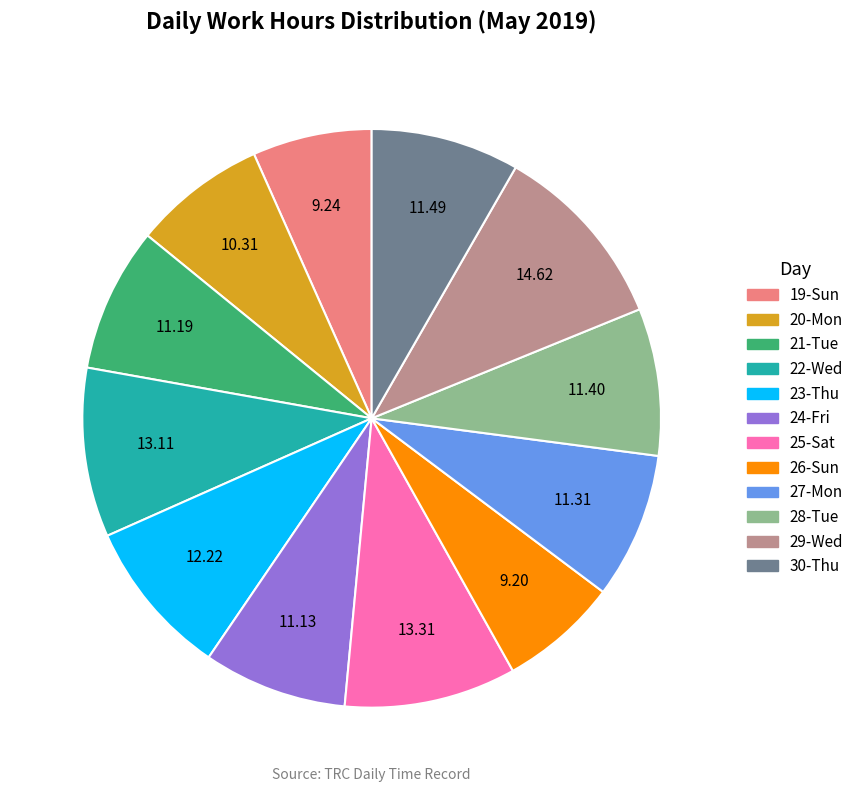

What is the ratio of the value at 27-Mon to the value at 29-Wed?

0.8